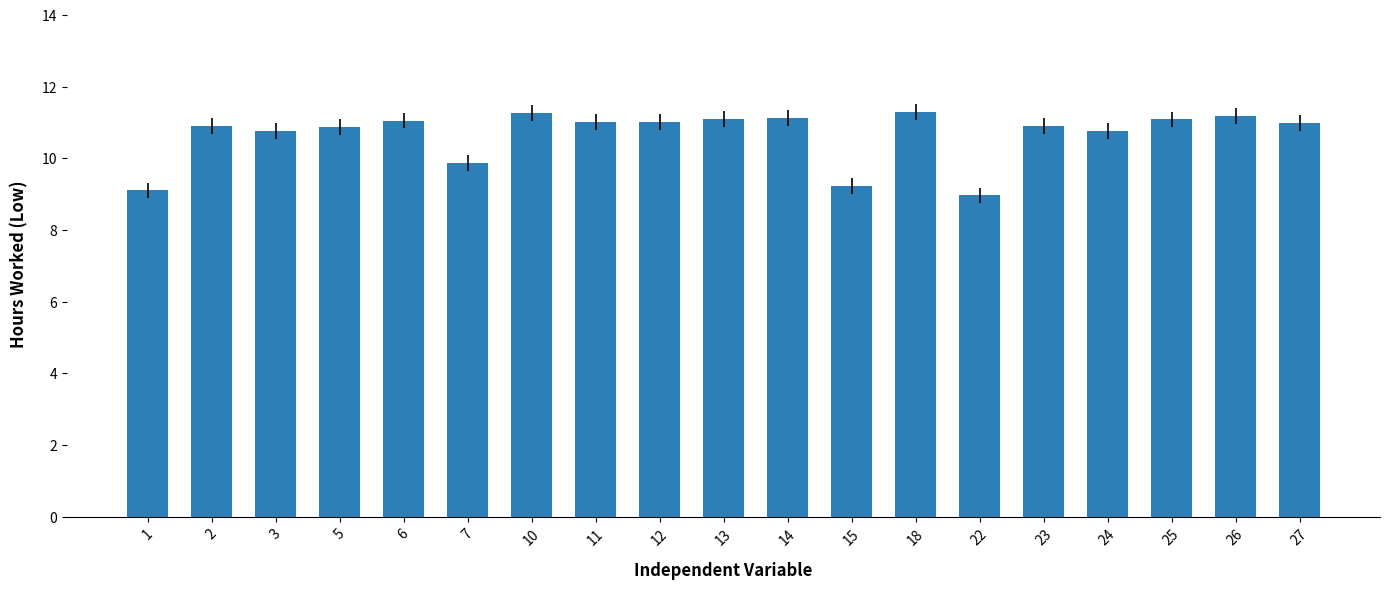

What is the difference between the values at 18 and 22?

2.3